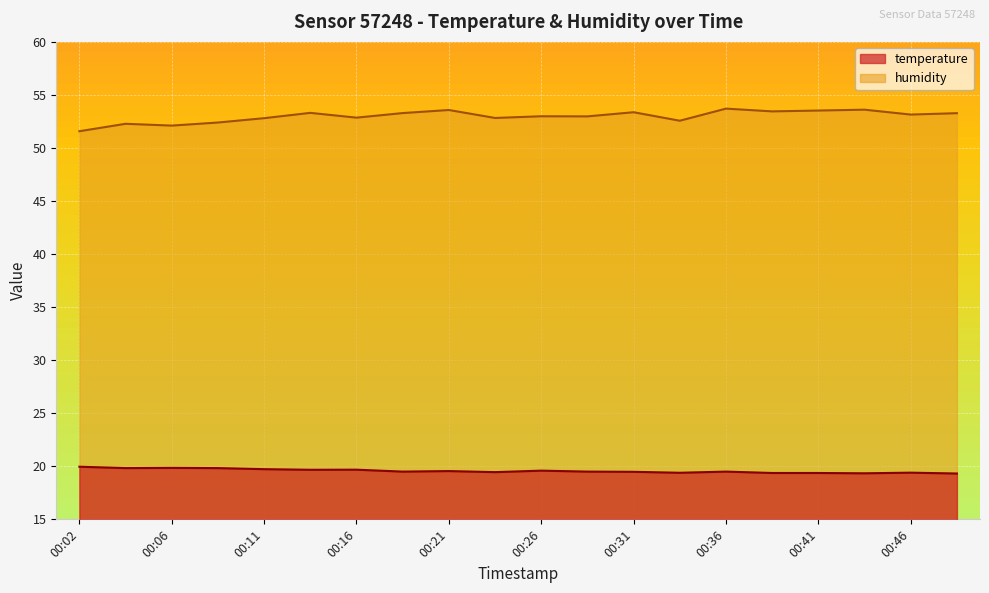

True or false: humidity and temperature cross at least once.

False